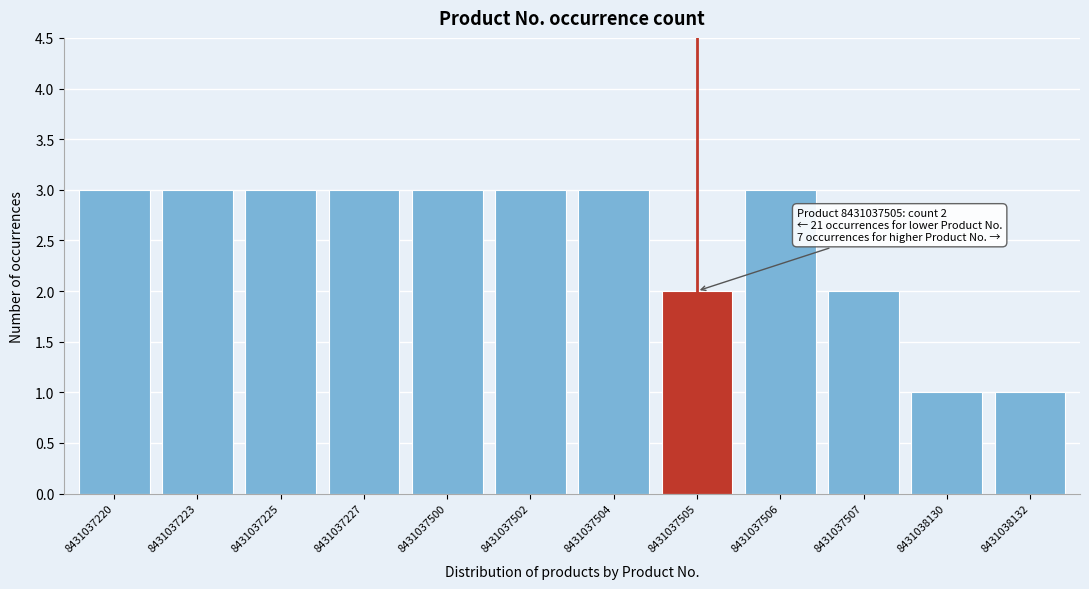

Reading right to left, list all the values displayed in this chart.

8431038132=1	8431038130=1	8431037507=2	8431037506=3	8431037505=2	8431037504=3	8431037502=3	8431037500=3	8431037227=3	8431037225=3	8431037223=3	8431037220=3